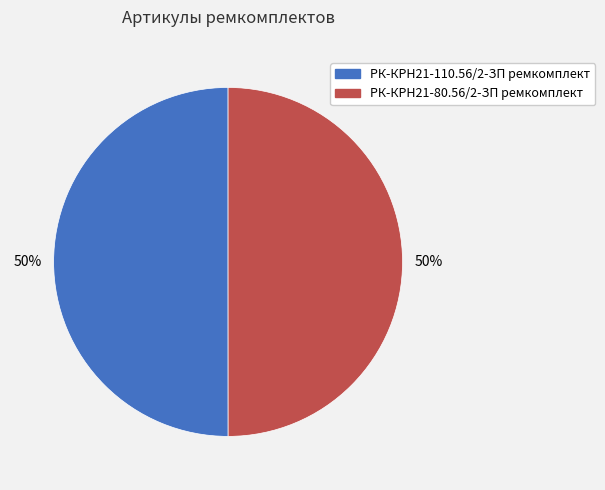

To the nearest percent, what portion does РК-КРН21-110.56/2-ЗП ремкомплект represent?

50%